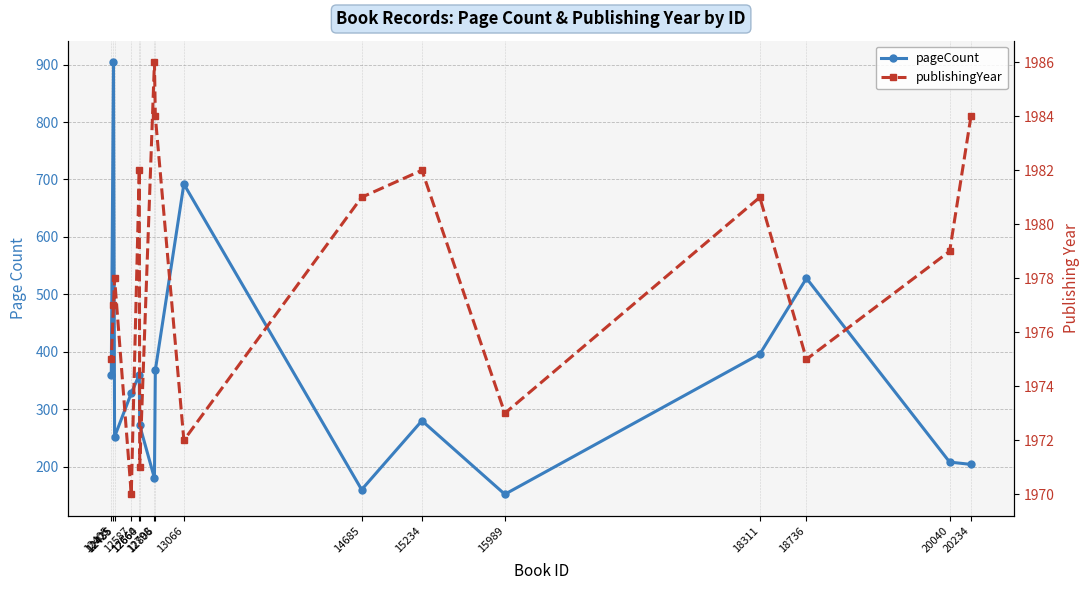

True or false: publishingYear has a value of 2825 at 12425.

False